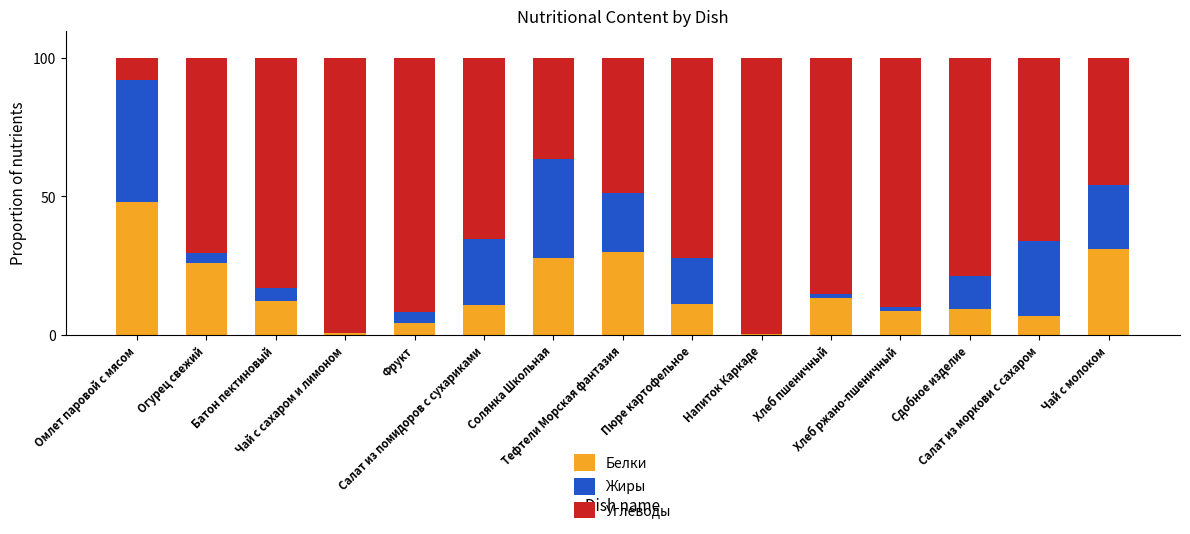

What is the maximum value for Белки?

48.2